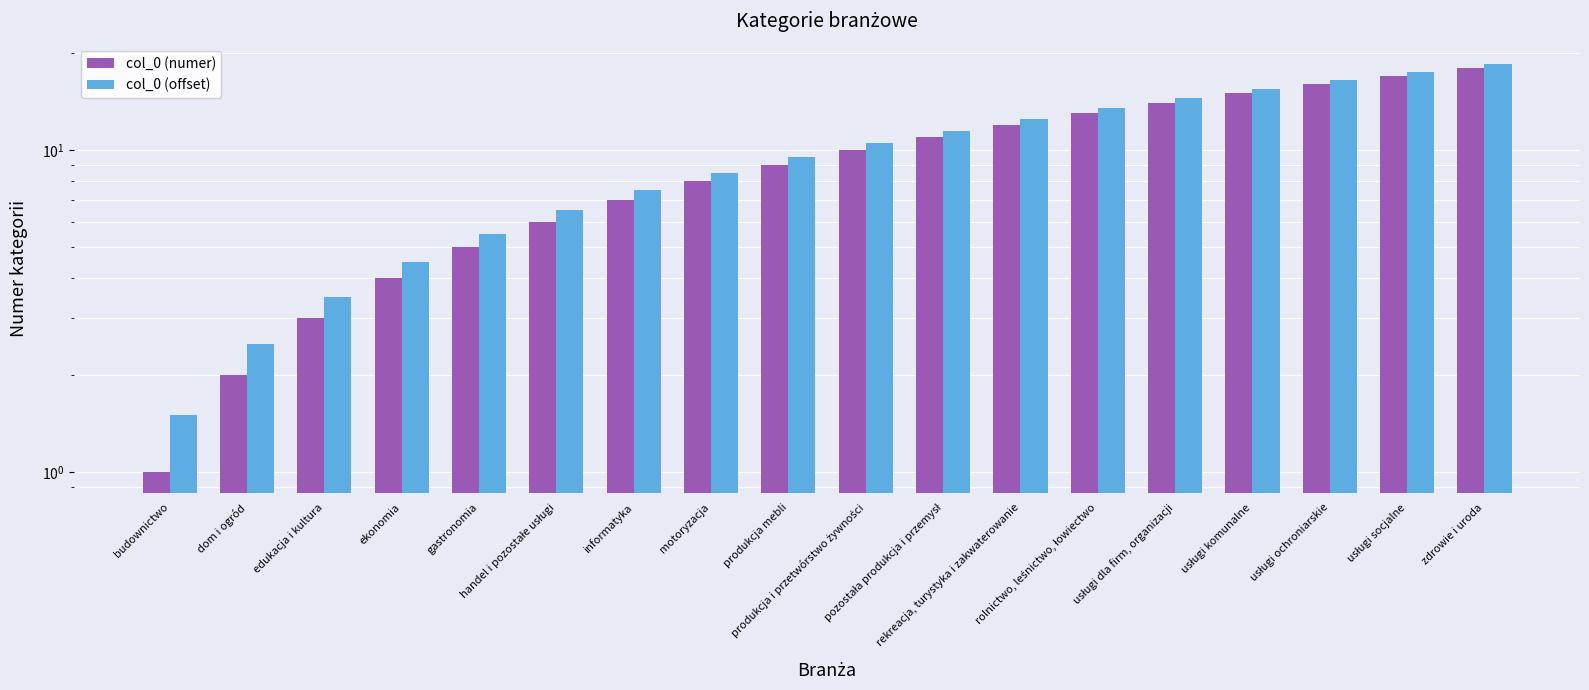

Which series has the largest total across all categories?

col_0 (offset)